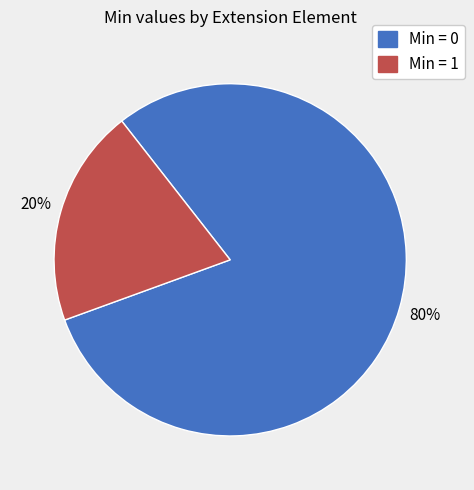

Count the number of slices in the pie.

2